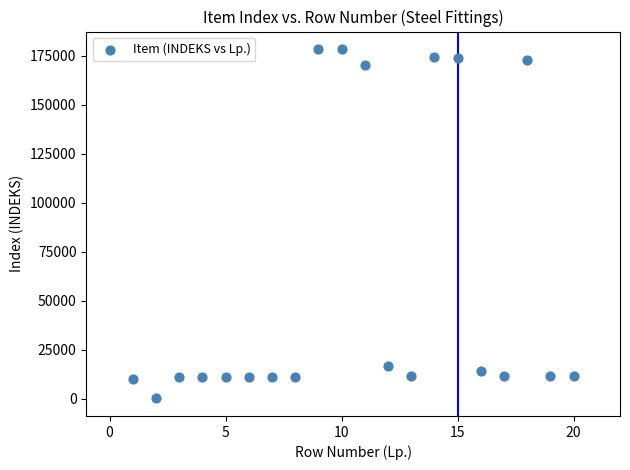

What Y value in the scatter plot is closest to 89302?

16973